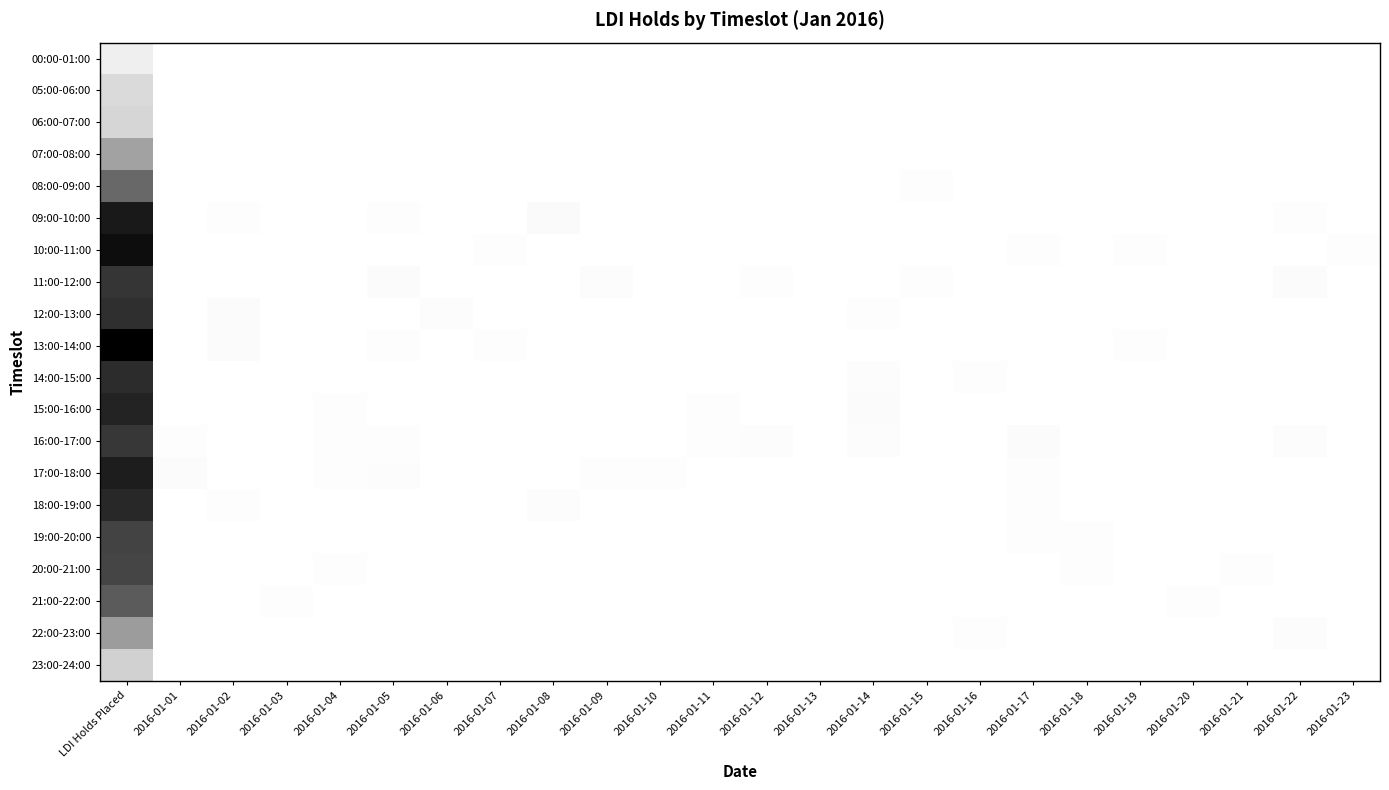

Reading left to right, list all the values displayed in this chart.

00:00-01:00: LDI Holds Placed=149	2016-01-01=0	2016-01-02=0	2016-01-03=0	2016-01-04=0	2016-01-05=1	2016-01-06=0	2016-01-07=0	2016-01-08=0	2016-01-09=0	2016-01-10=0	2016-01-11=0	2016-01-12=0	2016-01-13=0	2016-01-14=0	2016-01-15=0	2016-01-16=1	2016-01-17=0	2016-01-18=0	2016-01-19=0	2016-01-20=0	2016-01-21=0	2016-01-22=0	2016-01-23=0
05:00-06:00: LDI Holds Placed=339	2016-01-01=0	2016-01-02=0	2016-01-03=0	2016-01-04=0	2016-01-05=0	2016-01-06=0	2016-01-07=0	2016-01-08=0	2016-01-09=0	2016-01-10=0	2016-01-11=0	2016-01-12=0	2016-01-13=0	2016-01-14=2	2016-01-15=0	2016-01-16=3	2016-01-17=1	2016-01-18=0	2016-01-19=0	2016-01-20=0	2016-01-21=0	2016-01-22=3	2016-01-23=0
06:00-07:00: LDI Holds Placed=368	2016-01-01=0	2016-01-02=0	2016-01-03=0	2016-01-04=0	2016-01-05=1	2016-01-06=0	2016-01-07=0	2016-01-08=0	2016-01-09=5	2016-01-10=0	2016-01-11=1	2016-01-12=1	2016-01-13=1	2016-01-14=3	2016-01-15=1	2016-01-16=7	2016-01-17=0	2016-01-18=4	2016-01-19=0	2016-01-20=0	2016-01-21=0	2016-01-22=0	2016-01-23=0
07:00-08:00: LDI Holds Placed=839	2016-01-01=0	2016-01-02=0	2016-01-03=1	2016-01-04=0	2016-01-05=2	2016-01-06=0	2016-01-07=5	2016-01-08=5	2016-01-09=6	2016-01-10=0	2016-01-11=0	2016-01-12=0	2016-01-13=4	2016-01-14=0	2016-01-15=3	2016-01-16=3	2016-01-17=1	2016-01-18=8	2016-01-19=0	2016-01-20=0	2016-01-21=3	2016-01-22=3	2016-01-23=3
08:00-09:00: LDI Holds Placed=1371	2016-01-01=0	2016-01-02=0	2016-01-03=0	2016-01-04=0	2016-01-05=2	2016-01-06=2	2016-01-07=4	2016-01-08=4	2016-01-09=1	2016-01-10=1	2016-01-11=4	2016-01-12=5	2016-01-13=1	2016-01-14=3	2016-01-15=16	2016-01-16=5	2016-01-17=0	2016-01-18=0	2016-01-19=7	2016-01-20=9	2016-01-21=1	2016-01-22=0	2016-01-23=4
09:00-10:00: LDI Holds Placed=2154	2016-01-01=7	2016-01-02=10	2016-01-03=2	2016-01-04=1	2016-01-05=16	2016-01-06=6	2016-01-07=2	2016-01-08=38	2016-01-09=9	2016-01-10=4	2016-01-11=1	2016-01-12=0	2016-01-13=0	2016-01-14=7	2016-01-15=0	2016-01-16=1	2016-01-17=1	2016-01-18=8	2016-01-19=1	2016-01-20=3	2016-01-21=4	2016-01-22=14	2016-01-23=8
10:00-11:00: LDI Holds Placed=2278	2016-01-01=3	2016-01-02=4	2016-01-03=1	2016-01-04=0	2016-01-05=0	2016-01-06=2	2016-01-07=14	2016-01-08=5	2016-01-09=4	2016-01-10=8	2016-01-11=0	2016-01-12=4	2016-01-13=2	2016-01-14=3	2016-01-15=1	2016-01-16=9	2016-01-17=12	2016-01-18=5	2016-01-19=16	2016-01-20=3	2016-01-21=4	2016-01-22=6	2016-01-23=14
11:00-12:00: LDI Holds Placed=1867	2016-01-01=0	2016-01-02=4	2016-01-03=2	2016-01-04=3	2016-01-05=32	2016-01-06=9	2016-01-07=0	2016-01-08=0	2016-01-09=21	2016-01-10=5	2016-01-11=1	2016-01-12=15	2016-01-13=2	2016-01-14=5	2016-01-15=11	2016-01-16=7	2016-01-17=6	2016-01-18=6	2016-01-19=3	2016-01-20=3	2016-01-21=8	2016-01-22=32	2016-01-23=0
12:00-13:00: LDI Holds Placed=1938	2016-01-01=0	2016-01-02=35	2016-01-03=0	2016-01-04=0	2016-01-05=5	2016-01-06=23	2016-01-07=1	2016-01-08=0	2016-01-09=0	2016-01-10=2	2016-01-11=4	2016-01-12=3	2016-01-13=8	2016-01-14=15	2016-01-15=1	2016-01-16=9	2016-01-17=1	2016-01-18=0	2016-01-19=0	2016-01-20=5	2016-01-21=5	2016-01-22=0	2016-01-23=0
13:00-14:00: LDI Holds Placed=2411	2016-01-01=3	2016-01-02=30	2016-01-03=1	2016-01-04=1	2016-01-05=11	2016-01-06=9	2016-01-07=16	2016-01-08=0	2016-01-09=0	2016-01-10=0	2016-01-11=1	2016-01-12=1	2016-01-13=2	2016-01-14=9	2016-01-15=6	2016-01-16=3	2016-01-17=6	2016-01-18=0	2016-01-19=10	2016-01-20=3	2016-01-21=3	2016-01-22=4	2016-01-23=4
14:00-15:00: LDI Holds Placed=1962	2016-01-01=0	2016-01-02=0	2016-01-03=0	2016-01-04=1	2016-01-05=3	2016-01-06=0	2016-01-07=0	2016-01-08=4	2016-01-09=2	2016-01-10=0	2016-01-11=0	2016-01-12=1	2016-01-13=3	2016-01-14=24	2016-01-15=2	2016-01-16=14	2016-01-17=8	2016-01-18=1	2016-01-19=5	2016-01-20=7	2016-01-21=4	2016-01-22=1	2016-01-23=3
15:00-16:00: LDI Holds Placed=2047	2016-01-01=1	2016-01-02=5	2016-01-03=2	2016-01-04=10	2016-01-05=1	2016-01-06=5	2016-01-07=3	2016-01-08=8	2016-01-09=4	2016-01-10=1	2016-01-11=13	2016-01-12=3	2016-01-13=1	2016-01-14=30	2016-01-15=4	2016-01-16=0	2016-01-17=0	2016-01-18=1	2016-01-19=2	2016-01-20=6	2016-01-21=2	2016-01-22=3	2016-01-23=5
16:00-17:00: LDI Holds Placed=1848	2016-01-01=14	2016-01-02=3	2016-01-03=3	2016-01-04=10	2016-01-05=10	2016-01-06=0	2016-01-07=0	2016-01-08=0	2016-01-09=1	2016-01-10=7	2016-01-11=13	2016-01-12=19	2016-01-13=1	2016-01-14=25	2016-01-15=4	2016-01-16=3	2016-01-17=36	2016-01-18=0	2016-01-19=0	2016-01-20=6	2016-01-21=6	2016-01-22=25	2016-01-23=9
17:00-18:00: LDI Holds Placed=2110	2016-01-01=32	2016-01-02=9	2016-01-03=2	2016-01-04=15	2016-01-05=20	2016-01-06=0	2016-01-07=0	2016-01-08=1	2016-01-09=17	2016-01-10=16	2016-01-11=2	2016-01-12=3	2016-01-13=2	2016-01-14=8	2016-01-15=8	2016-01-16=5	2016-01-17=16	2016-01-18=2	2016-01-19=9	2016-01-20=4	2016-01-21=1	2016-01-22=4	2016-01-23=5
18:00-19:00: LDI Holds Placed=2005	2016-01-01=1	2016-01-02=10	2016-01-03=3	2016-01-04=4	2016-01-05=0	2016-01-06=0	2016-01-07=1	2016-01-08=28	2016-01-09=7	2016-01-10=6	2016-01-11=5	2016-01-12=3	2016-01-13=3	2016-01-14=0	2016-01-15=0	2016-01-16=9	2016-01-17=11	2016-01-18=4	2016-01-19=6	2016-01-20=0	2016-01-21=0	2016-01-22=1	2016-01-23=1
19:00-20:00: LDI Holds Placed=1725	2016-01-01=1	2016-01-02=1	2016-01-03=4	2016-01-04=6	2016-01-05=1	2016-01-06=1	2016-01-07=6	2016-01-08=5	2016-01-09=2	2016-01-10=2	2016-01-11=1	2016-01-12=0	2016-01-13=0	2016-01-14=3	2016-01-15=3	2016-01-16=1	2016-01-17=15	2016-01-18=11	2016-01-19=6	2016-01-20=1	2016-01-21=1	2016-01-22=1	2016-01-23=5
20:00-21:00: LDI Holds Placed=1713	2016-01-01=1	2016-01-02=1	2016-01-03=2	2016-01-04=15	2016-01-05=7	2016-01-06=5	2016-01-07=5	2016-01-08=0	2016-01-09=0	2016-01-10=5	2016-01-11=8	2016-01-12=3	2016-01-13=3	2016-01-14=1	2016-01-15=3	2016-01-16=3	2016-01-17=0	2016-01-18=11	2016-01-19=1	2016-01-20=3	2016-01-21=15	2016-01-22=6	2016-01-23=5
21:00-22:00: LDI Holds Placed=1495	2016-01-01=0	2016-01-02=3	2016-01-03=13	2016-01-04=1	2016-01-05=8	2016-01-06=0	2016-01-07=0	2016-01-08=5	2016-01-09=1	2016-01-10=5	2016-01-11=5	2016-01-12=4	2016-01-13=6	2016-01-14=1	2016-01-15=6	2016-01-16=1	2016-01-17=0	2016-01-18=2	2016-01-19=0	2016-01-20=10	2016-01-21=1	2016-01-22=3	2016-01-23=0
22:00-23:00: LDI Holds Placed=902	2016-01-01=2	2016-01-02=1	2016-01-03=0	2016-01-04=0	2016-01-05=1	2016-01-06=0	2016-01-07=1	2016-01-08=0	2016-01-09=1	2016-01-10=4	2016-01-11=3	2016-01-12=0	2016-01-13=0	2016-01-14=0	2016-01-15=3	2016-01-16=12	2016-01-17=0	2016-01-18=0	2016-01-19=0	2016-01-20=0	2016-01-21=6	2016-01-22=19	2016-01-23=1
23:00-24:00: LDI Holds Placed=416	2016-01-01=4	2016-01-02=0	2016-01-03=0	2016-01-04=4	2016-01-05=0	2016-01-06=0	2016-01-07=0	2016-01-08=1	2016-01-09=0	2016-01-10=0	2016-01-11=0	2016-01-12=0	2016-01-13=0	2016-01-14=2	2016-01-15=3	2016-01-16=1	2016-01-17=0	2016-01-18=0	2016-01-19=0	2016-01-20=0	2016-01-21=0	2016-01-22=0	2016-01-23=0